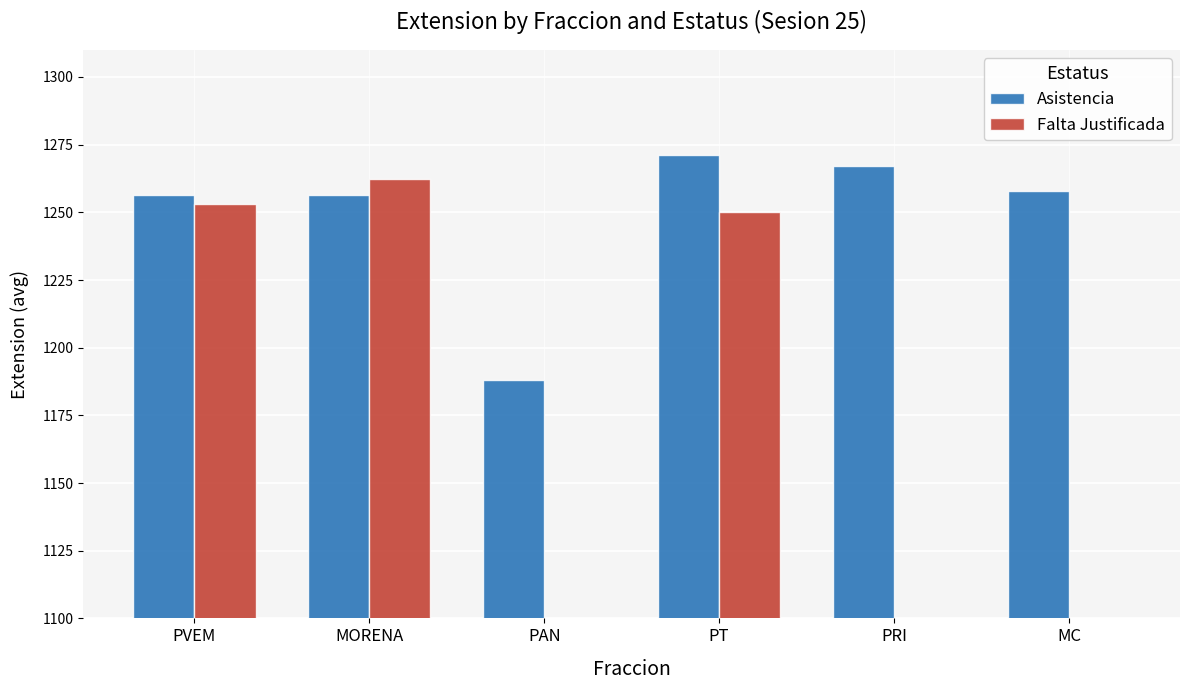

Rank the series at PVEM from highest to lowest value.

Asistencia, Falta Justificada